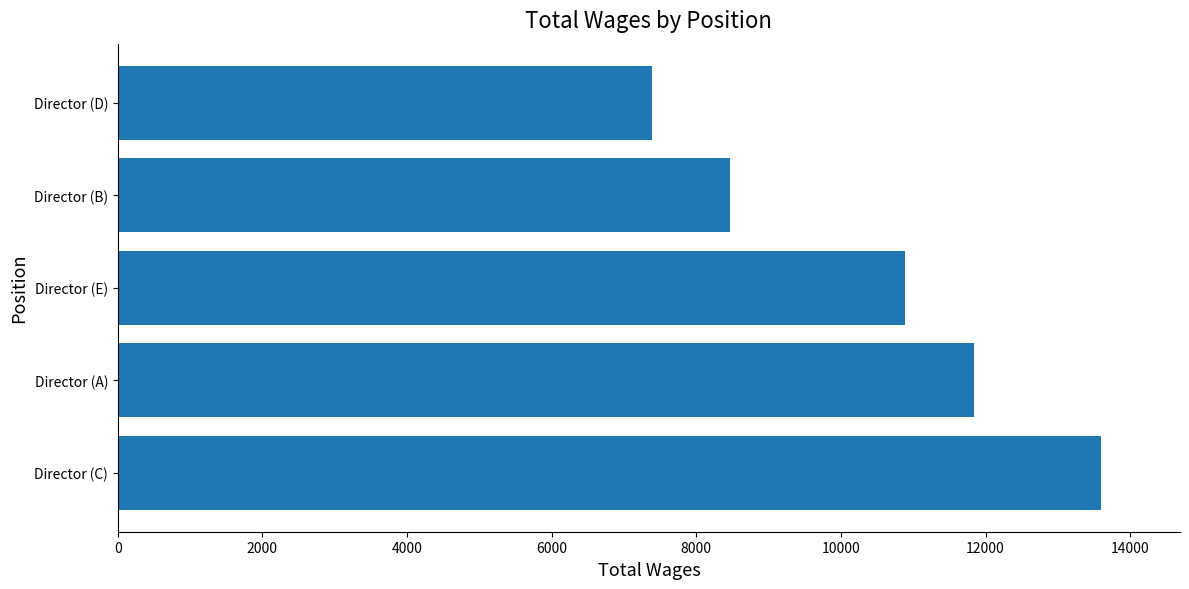

Reading bottom to top, extract all data points from this chart.

13600	11840	10880	8469	7390